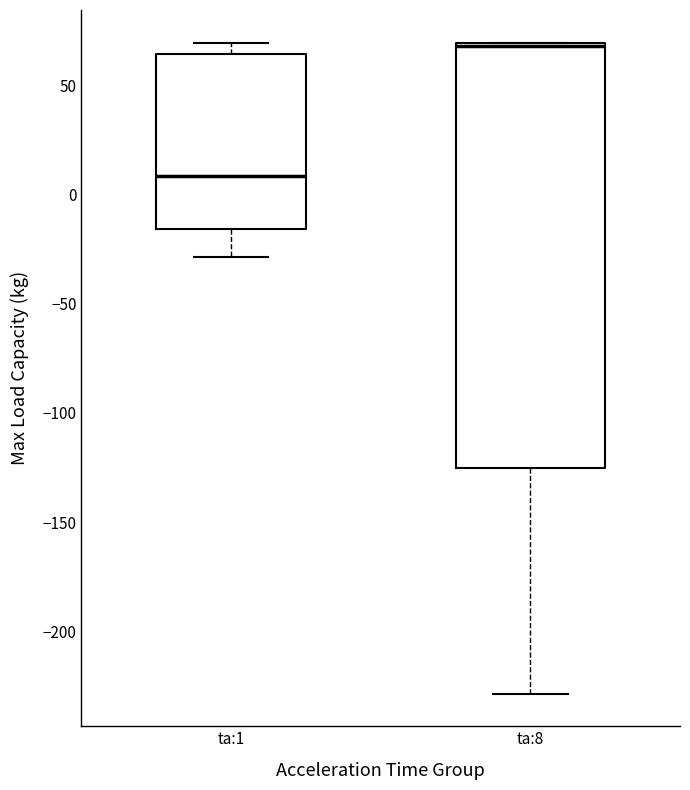

Which box is the tallest, from its lower edge to its upper edge?

ta:8